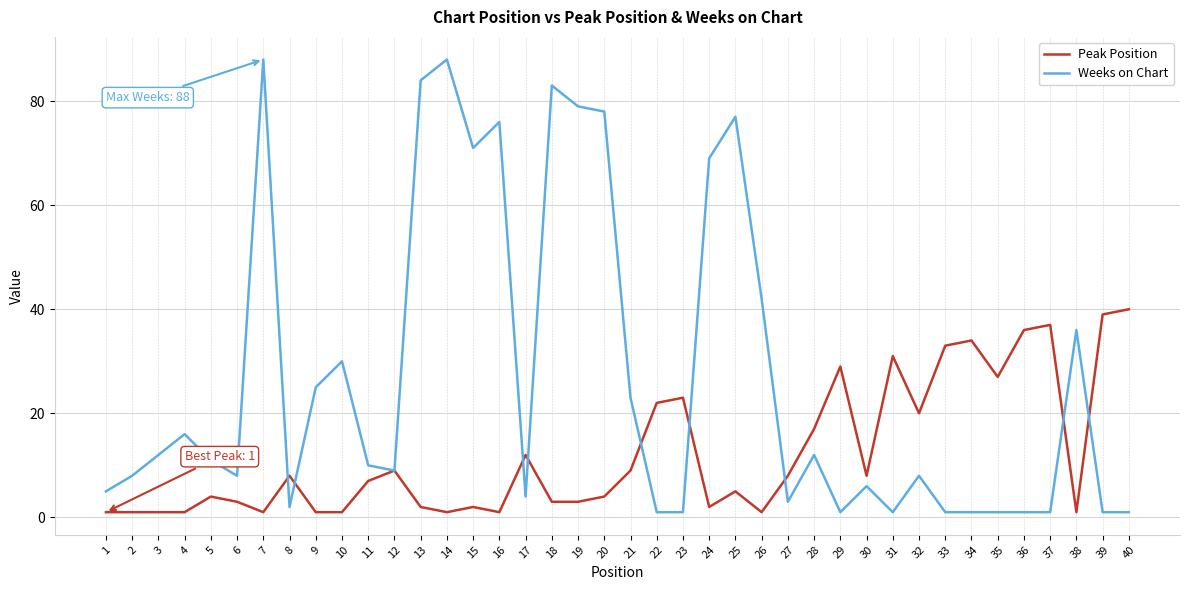

At which label does Weeks on Chart first exceed 10?

3